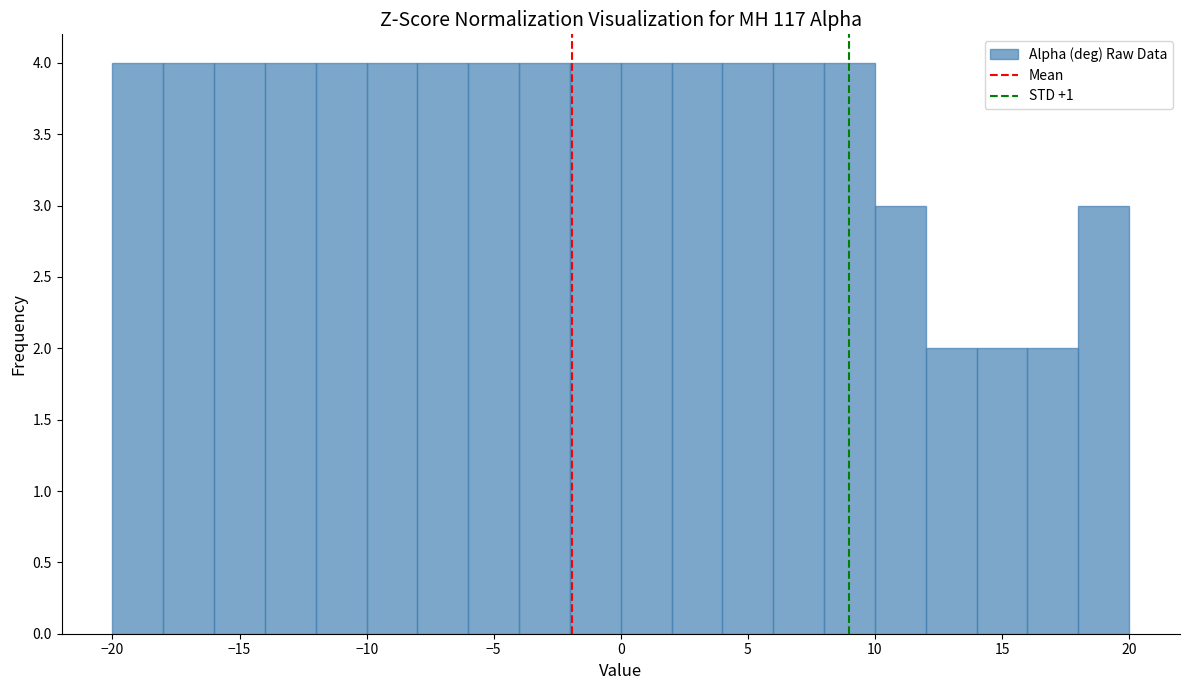

What is the height of the bar covering -18 to -16 on the x-axis? The values are not printed on the chart, so give them approximately, as read against the axis.

4